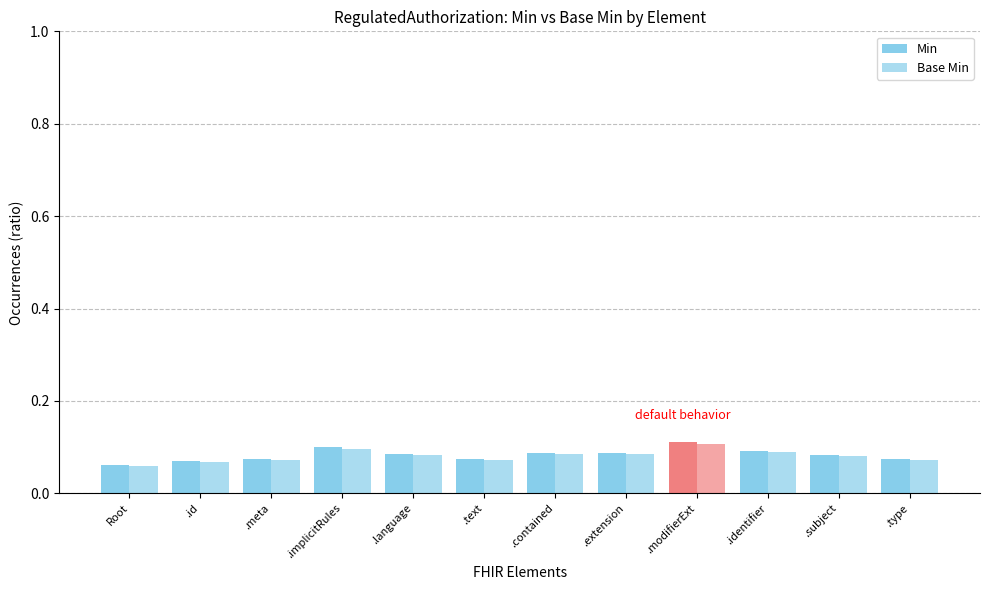

Is it true that Base Min equals 0.0 at Root?

False